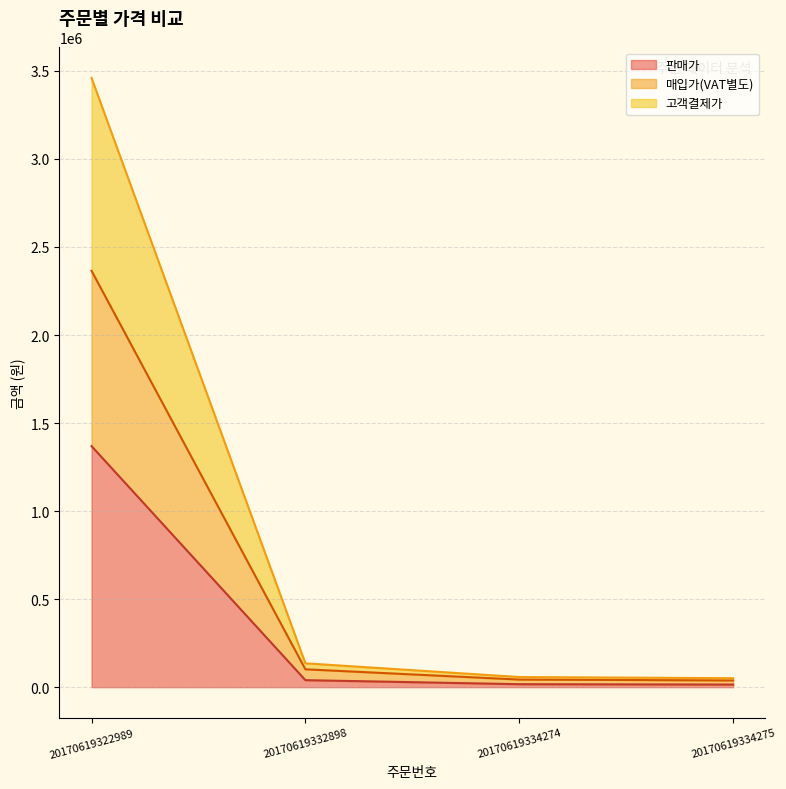

What is the maximum value for 매입가(VAT별도)?

2364637